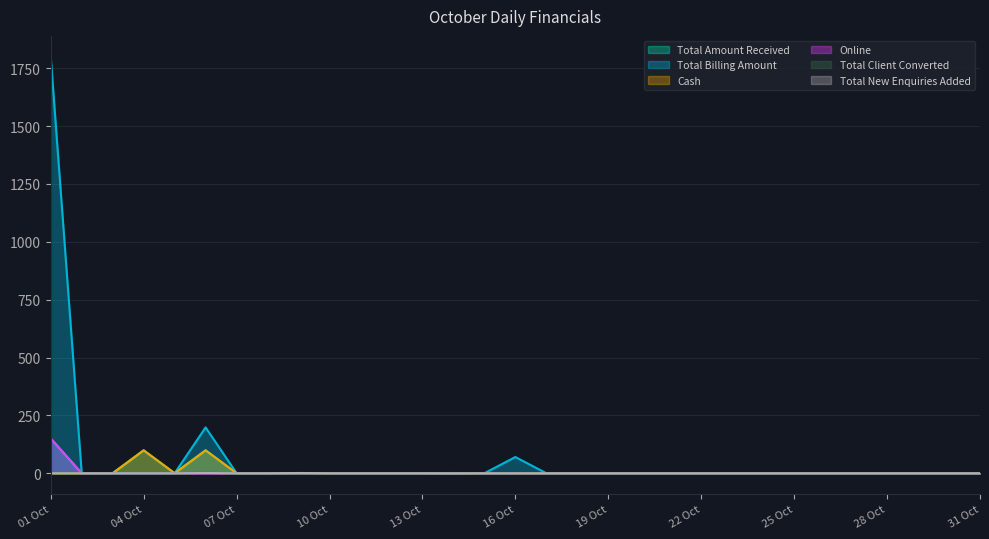

What are all the series names shown in the legend?

Total Amount Received, Total Billing Amount, Cash, Online, Total Client Converted, Total New Enquiries Added